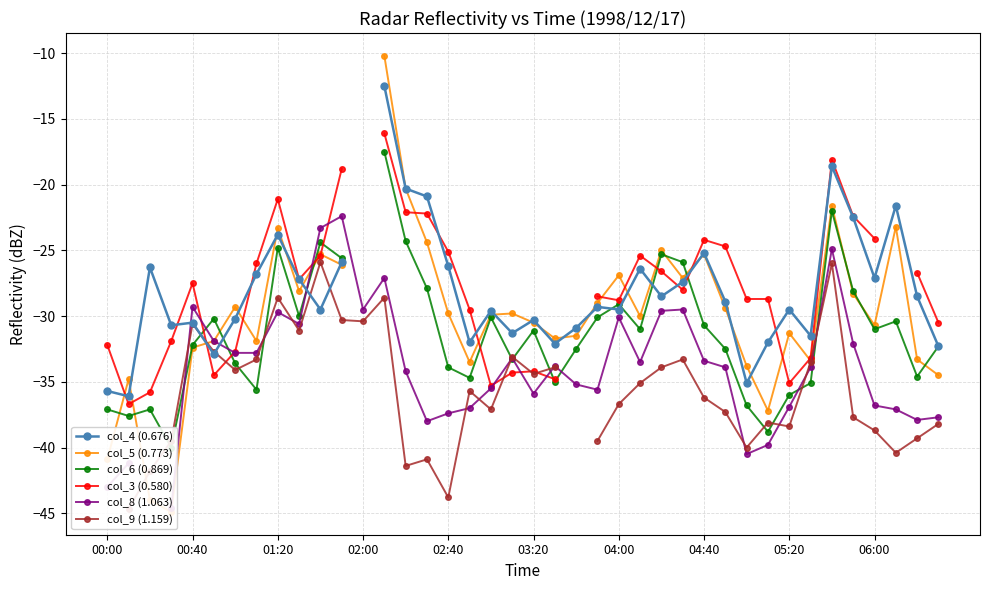

How many values in col_4 (0.676) are below zero?

39